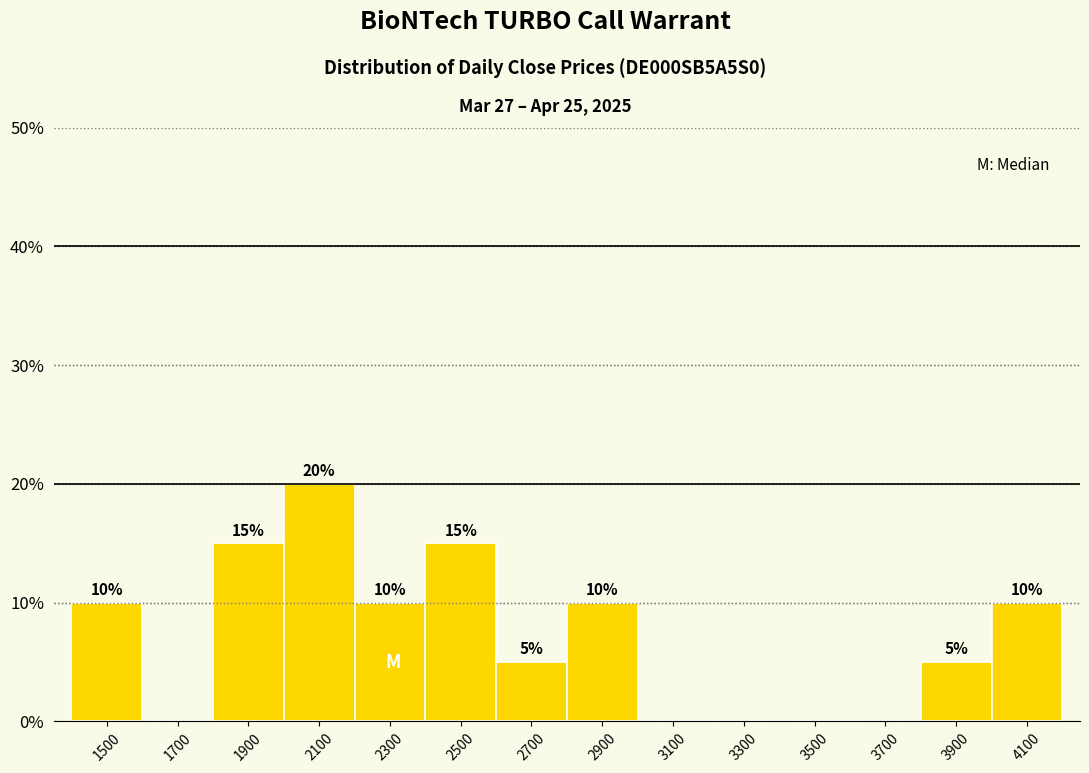

Which range on the x-axis has the tallest bar?

2000 to 2200